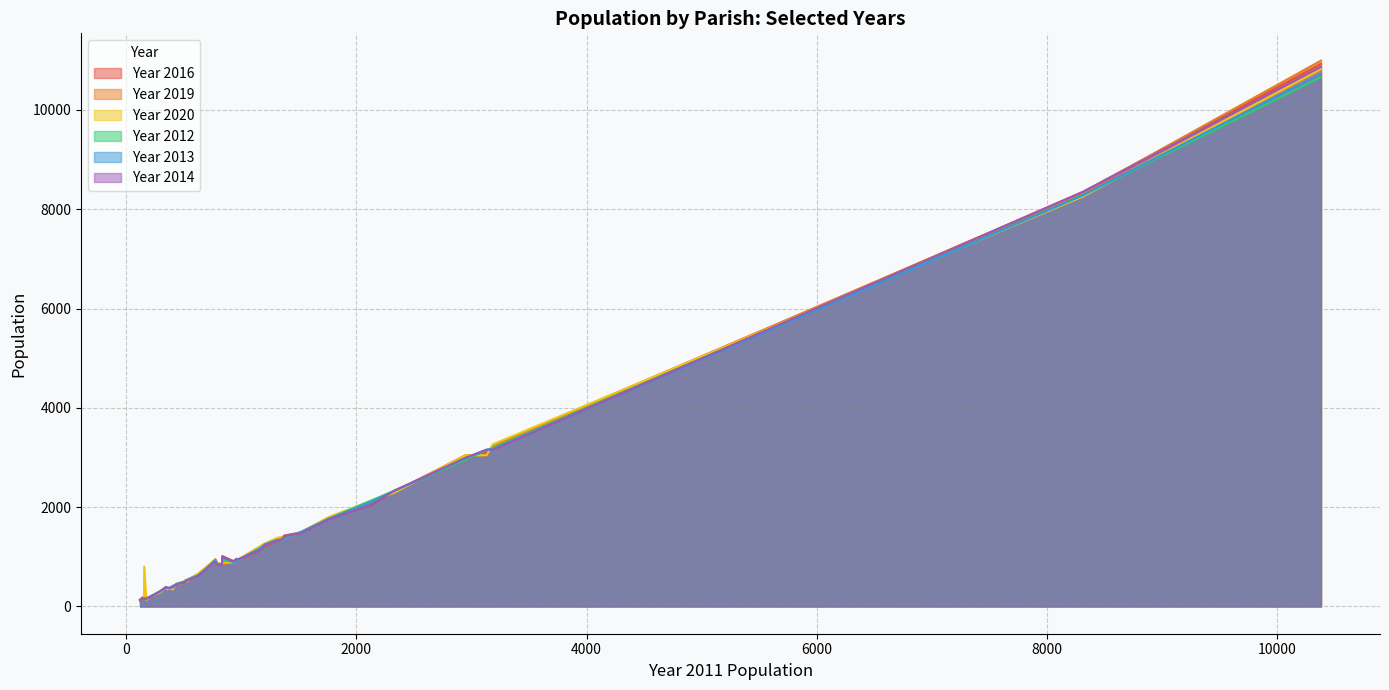

Which series has the largest total across all categories?

Year 2020